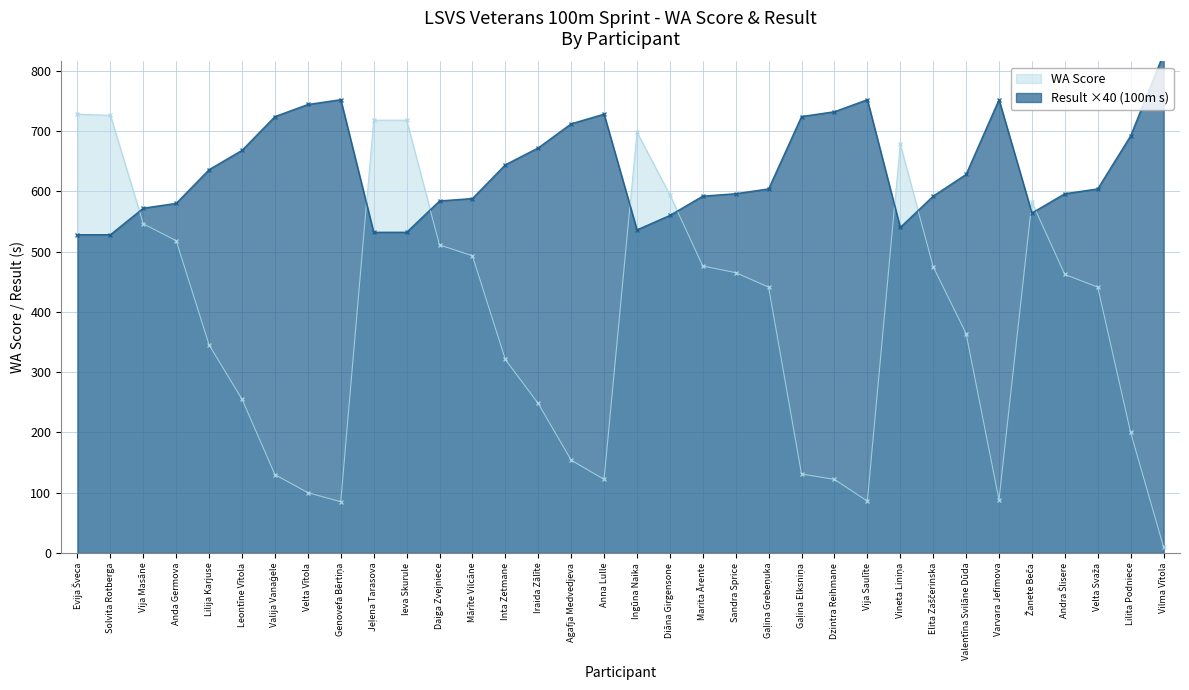

Which series has the largest total across all categories?

Result (100m s)